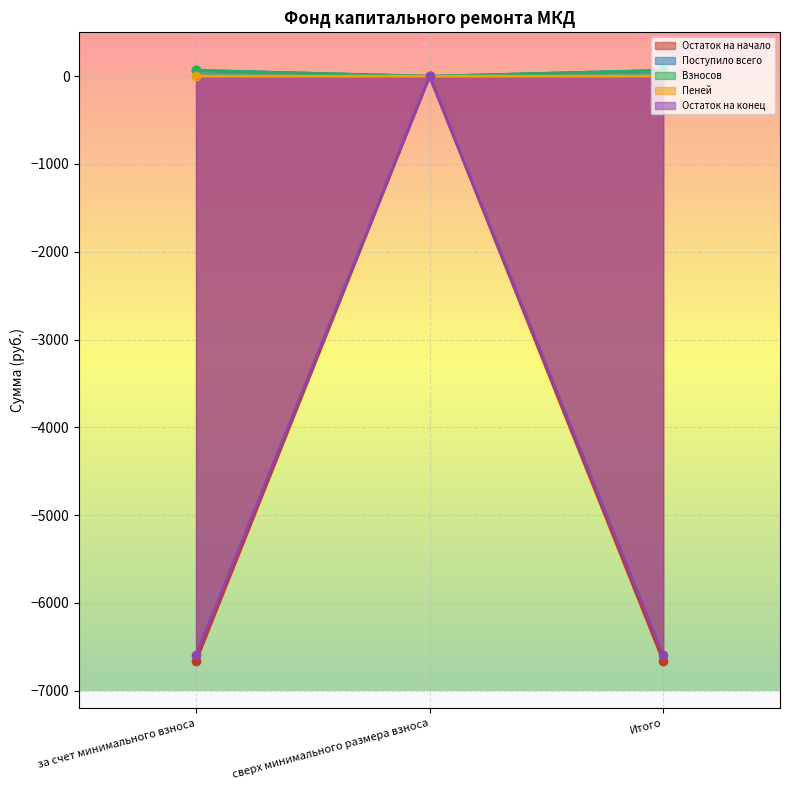

How many lines are shown in the chart?

5